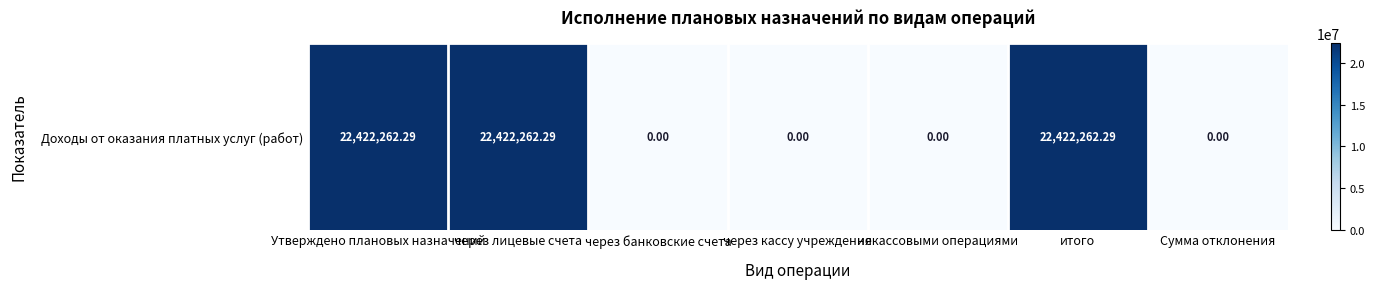

Rank the categories by value from highest to lowest.

Утверждено плановых назначений, через лицевые счета, итого, через банковские счета, через кассу учреждения, некассовыми операциями, Сумма отклонения